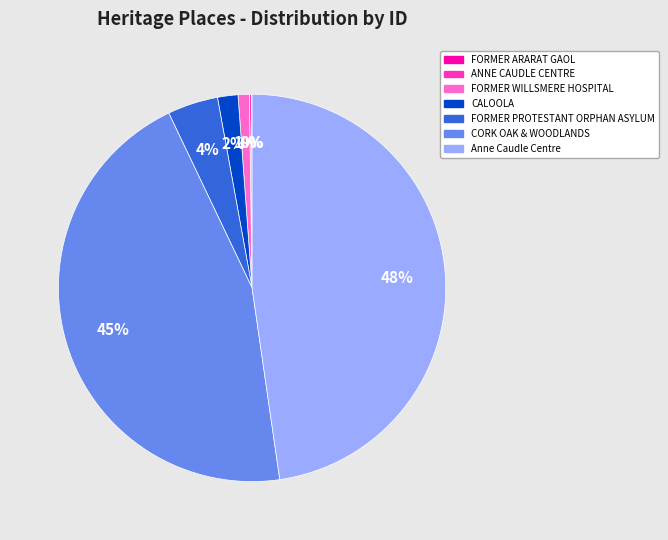

What percentage is the FORMER PROTESTANT ORPHAN ASYLUM slice, to the nearest percent?

4%